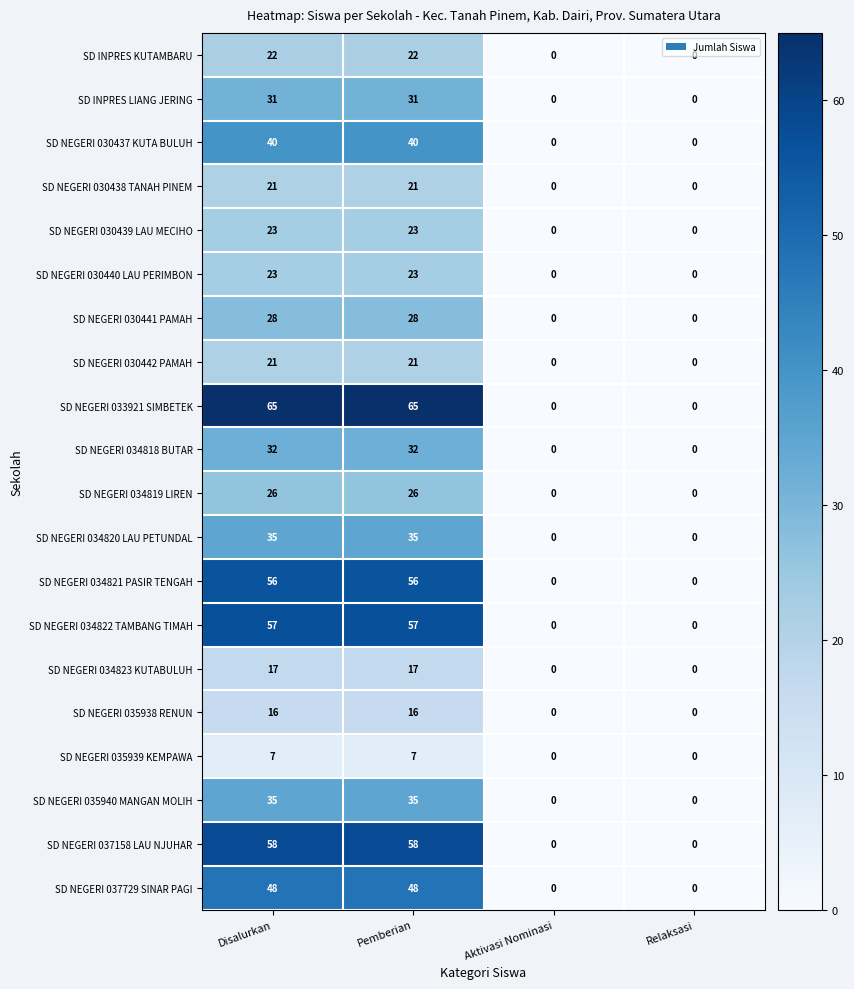

Which series has the largest total across all categories?

SD NEGERI 033921 SIMBETEK